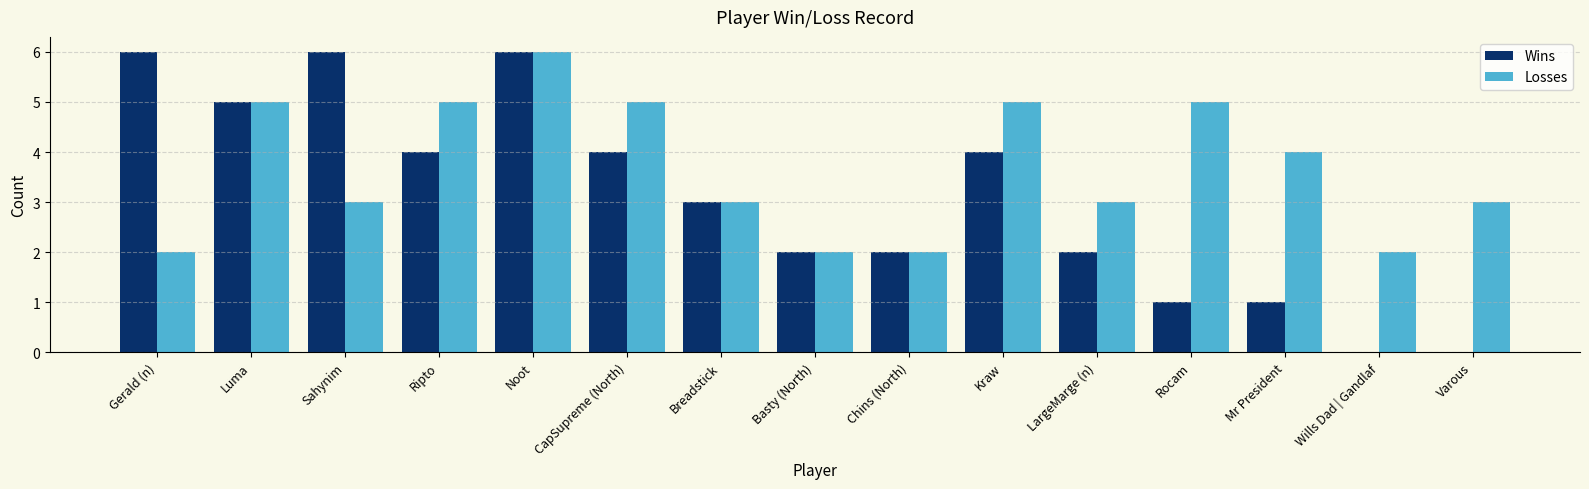

What is the sum of the Wins values at Ripto and Basty (North)?

6